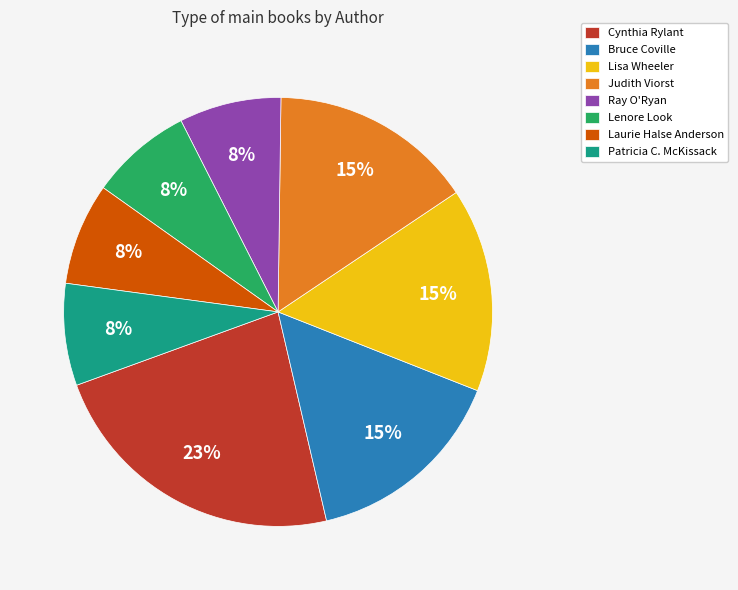

Which slice is the largest?

Cynthia Rylant